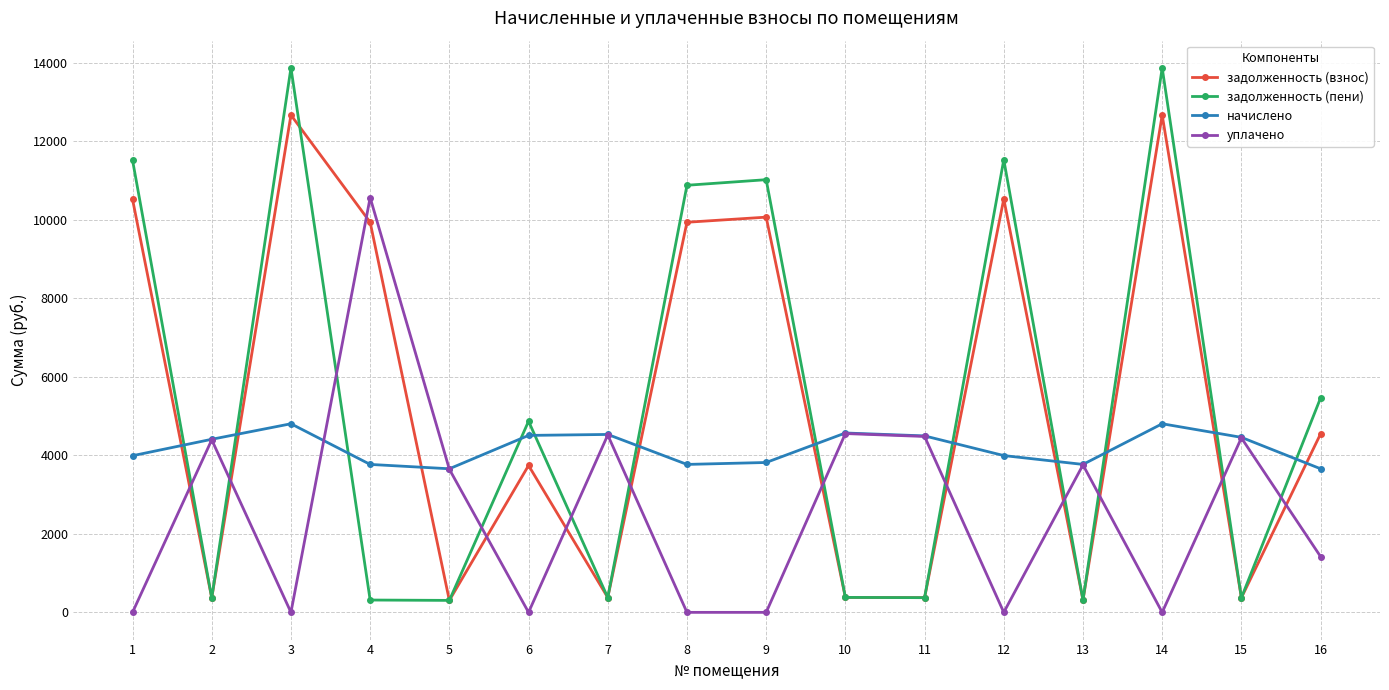

What is the approximate value of задолженность (взнос) at 6?

3740.9